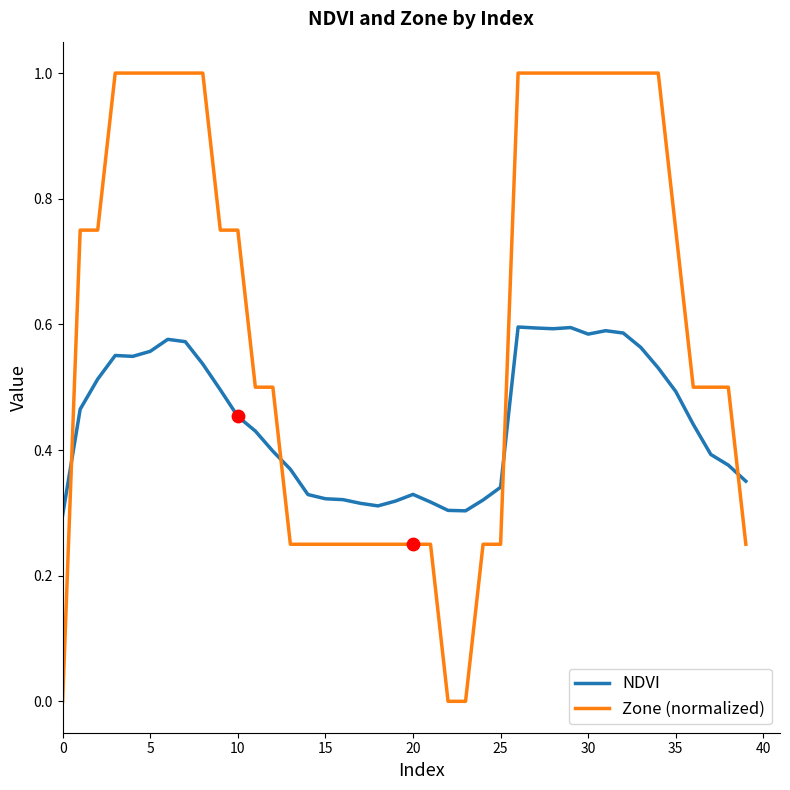

What are all the series names shown in the legend?

NDVI, Zone (normalized)